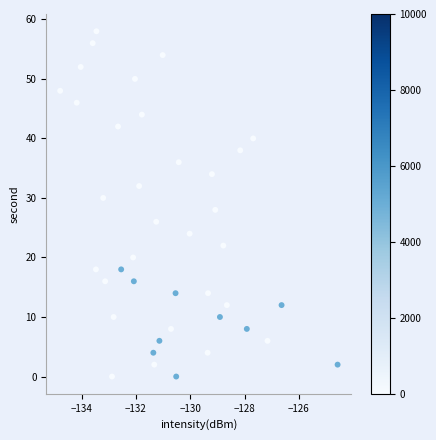

What is the range of Y values (max minus min)?

58